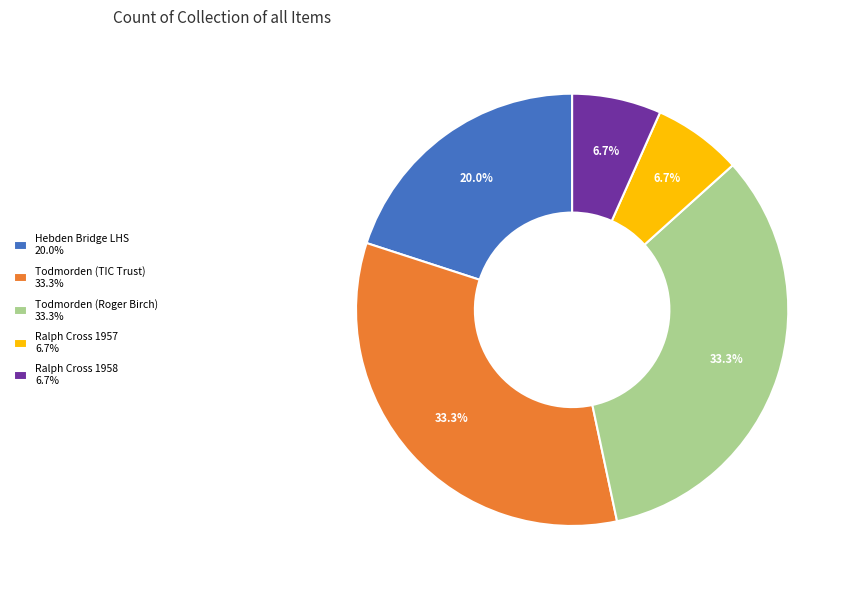

What is the ratio of the value at Todmorden (Roger Birch) 33.3% to the value at Ralph Cross 1957 6.7%?

5.0